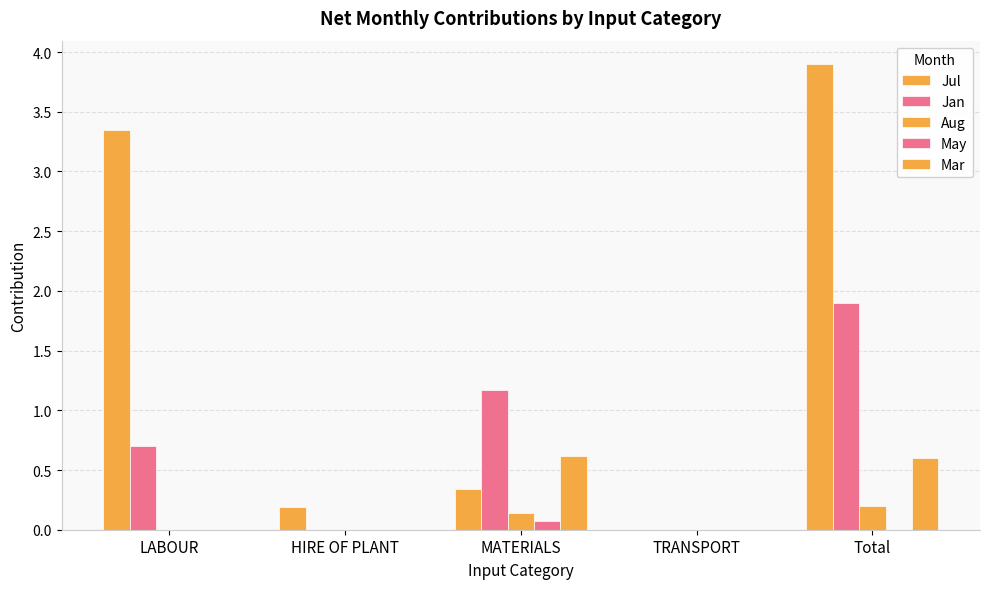

What is the total value across all series at Total?

6.6